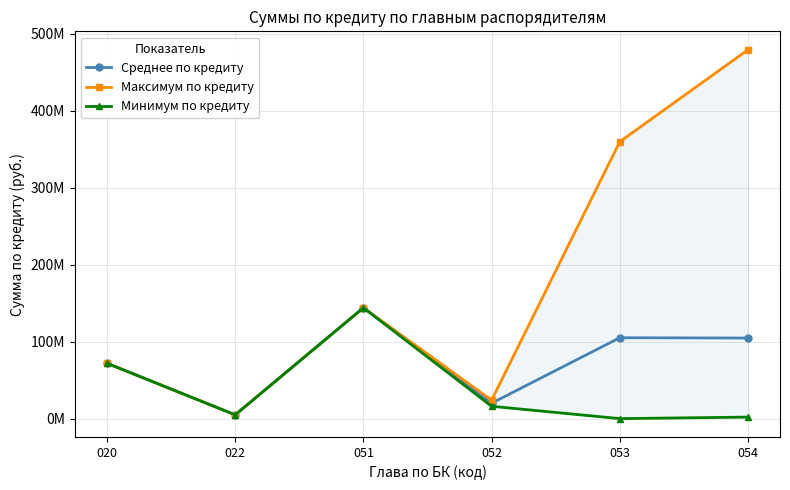

List the labels in order of Среднее по кредиту value, largest first.

051, 053, 054, 020, 052, 022